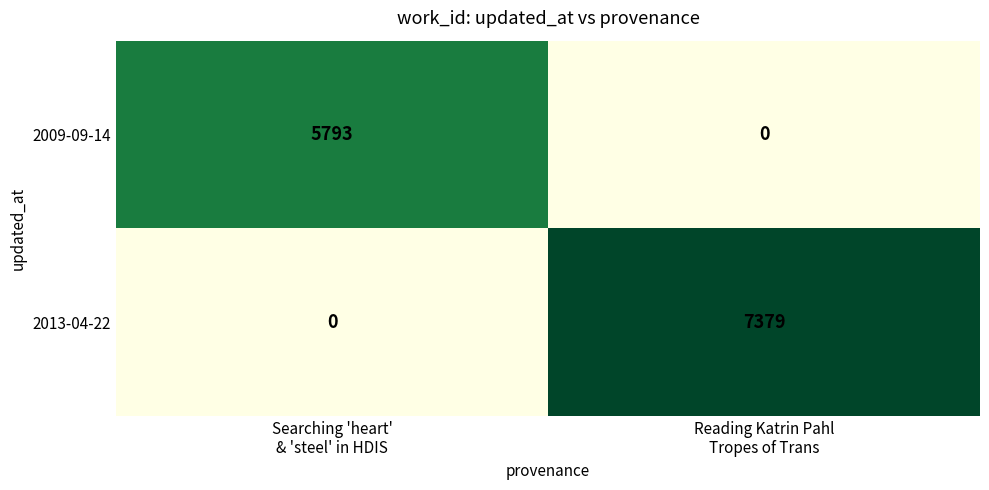

List the series in order of their peak value, lowest first.

2009-09-14, 2013-04-22